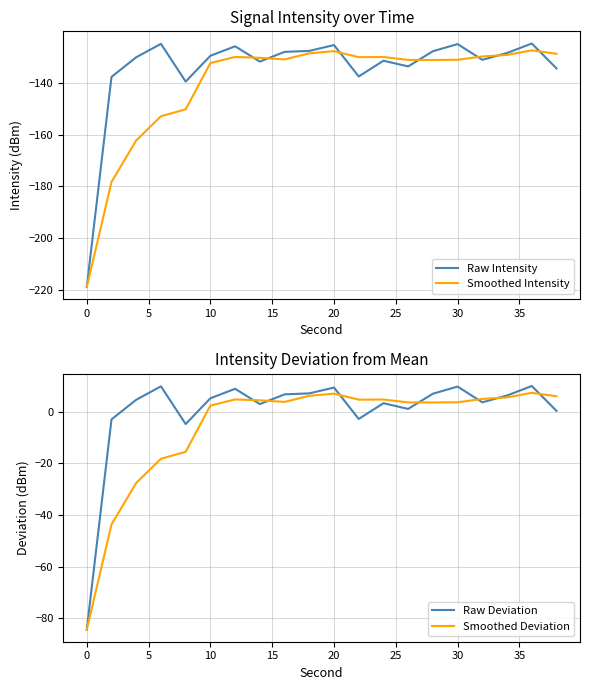

Is it true that Raw Intensity equals -338.2 at 0?

False